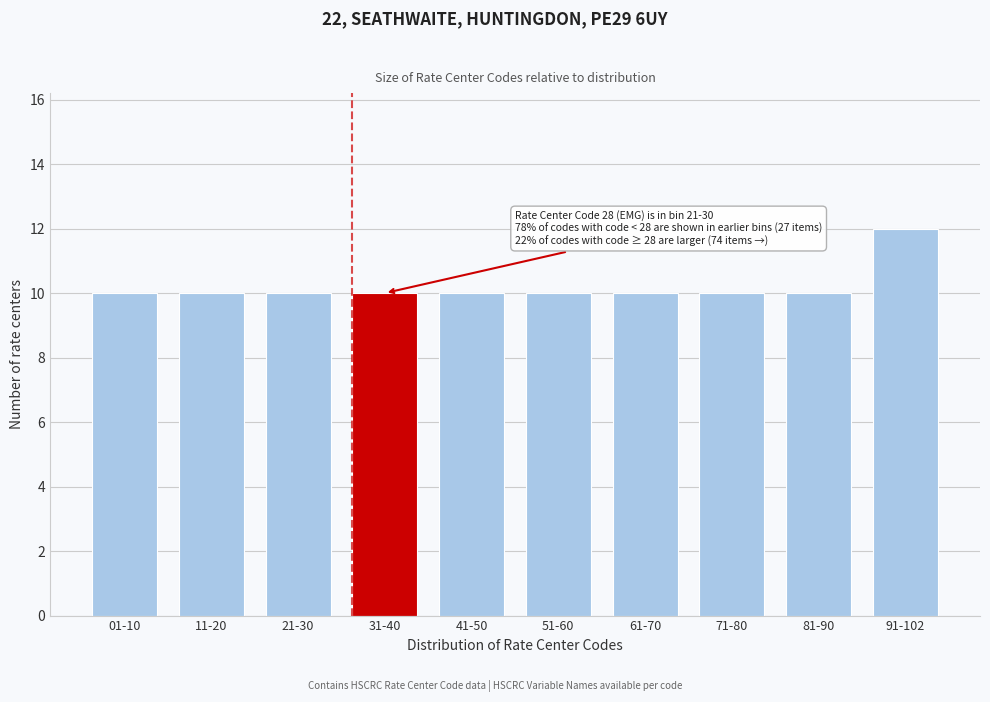

Reading left to right, what are all the values shown in this chart?

01-10=10	11-20=10	21-30=10	31-40=10	41-50=10	51-60=10	61-70=10	71-80=10	81-90=10	91-102=12